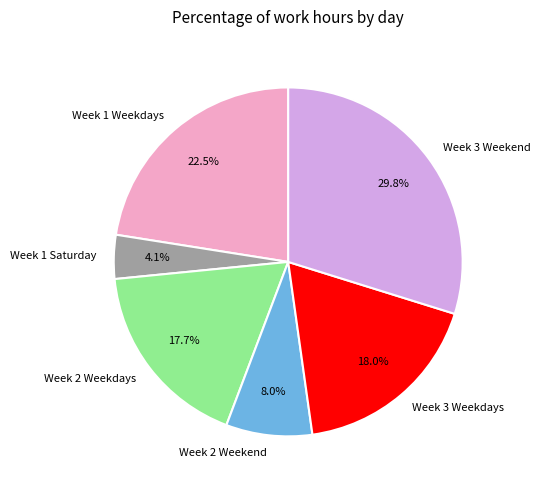

Which slice is the largest?

Week 3 Weekend